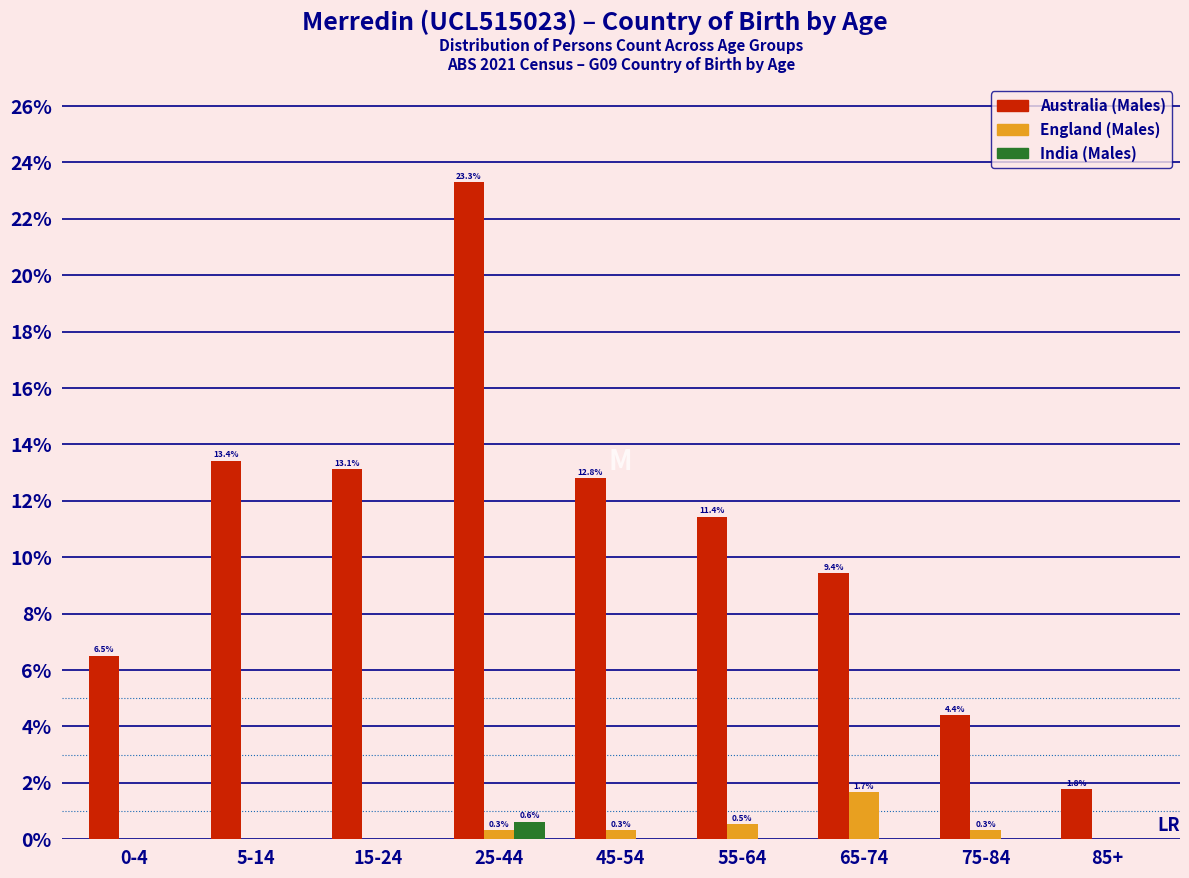

Reading left to right, transcribe all the data shown in this chart.

Australia (Males): 0-4=6.5	5-14=13.4	15-24=13.1	25-44=23.3	45-54=12.8	55-64=11.4	65-74=9.4	75-84=4.4	85+=1.8
England (Males): 0-4=0.0	5-14=0.0	15-24=0.0	25-44=0.3	45-54=0.3	55-64=0.5	65-74=1.7	75-84=0.3	85+=0.0
India (Males): 0-4=0.0	5-14=0.0	15-24=0.0	25-44=0.6	45-54=0.0	55-64=0.0	65-74=0.0	75-84=0.0	85+=0.0